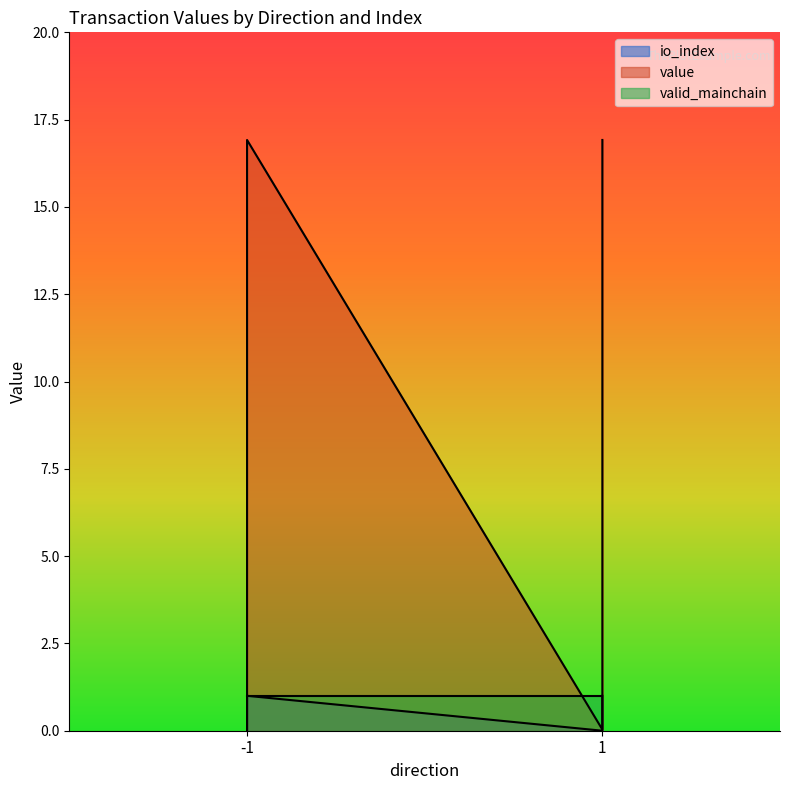

True or false: io_index has more than 1 points higher than both neighbors.

False